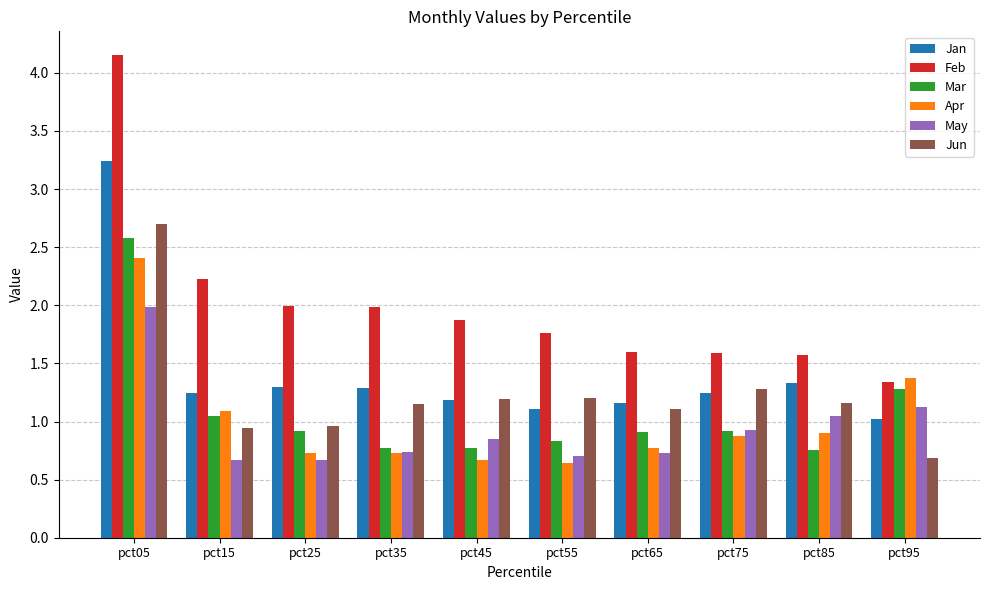

What value does the Apr series have at pct95?

1.4